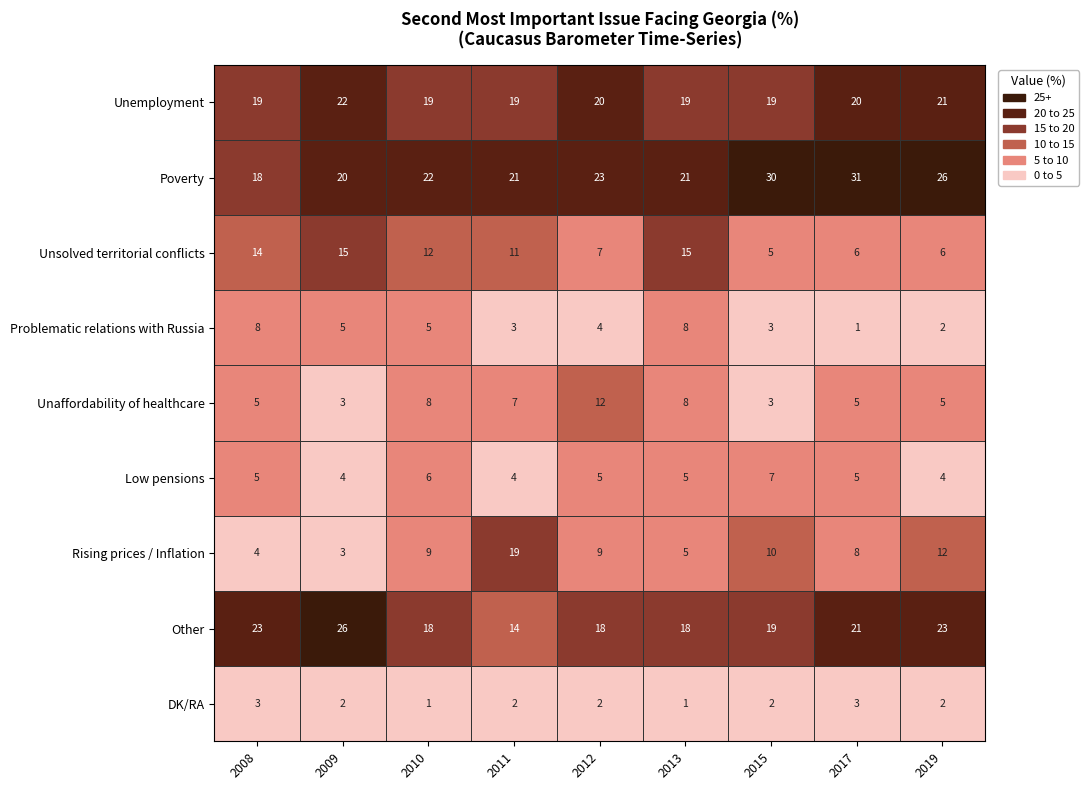

Which series has the largest total across all categories?

Poverty